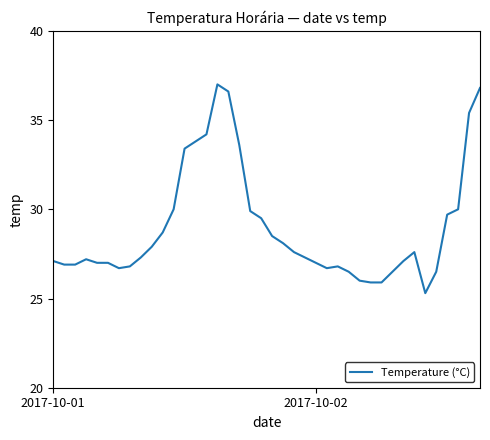

How many lines are shown in the chart?

1